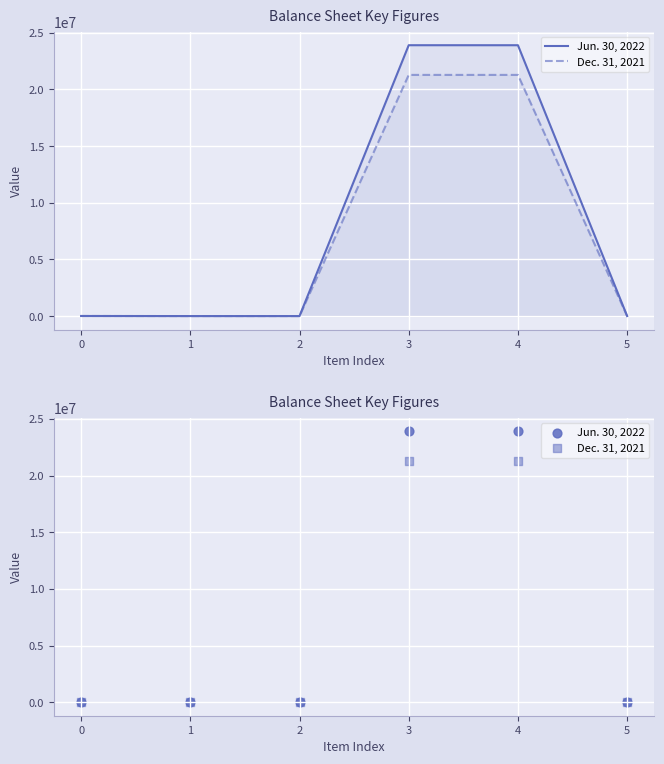

Is the value of Jun. 30, 2022 at 5 greater than the value of Dec. 31, 2021 at 1?

Yes